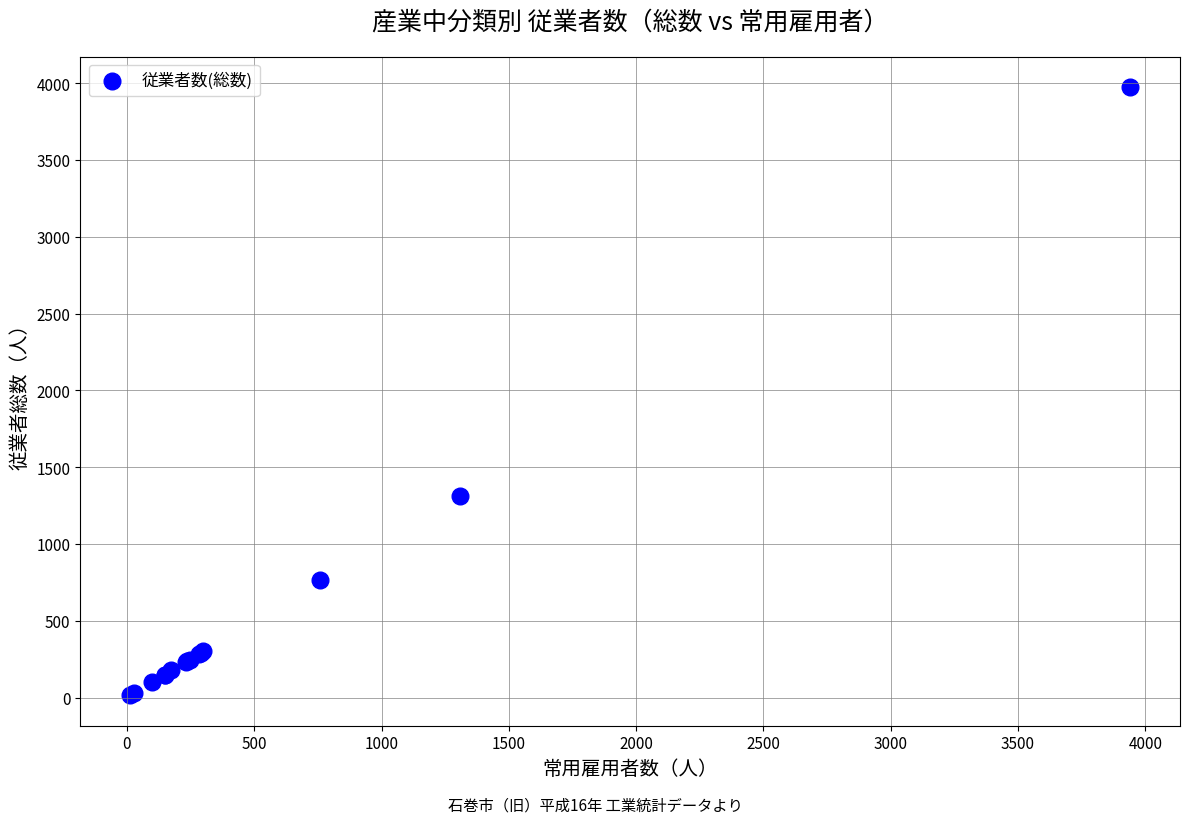

What Y value in the scatter plot is closest to 1994?

1312